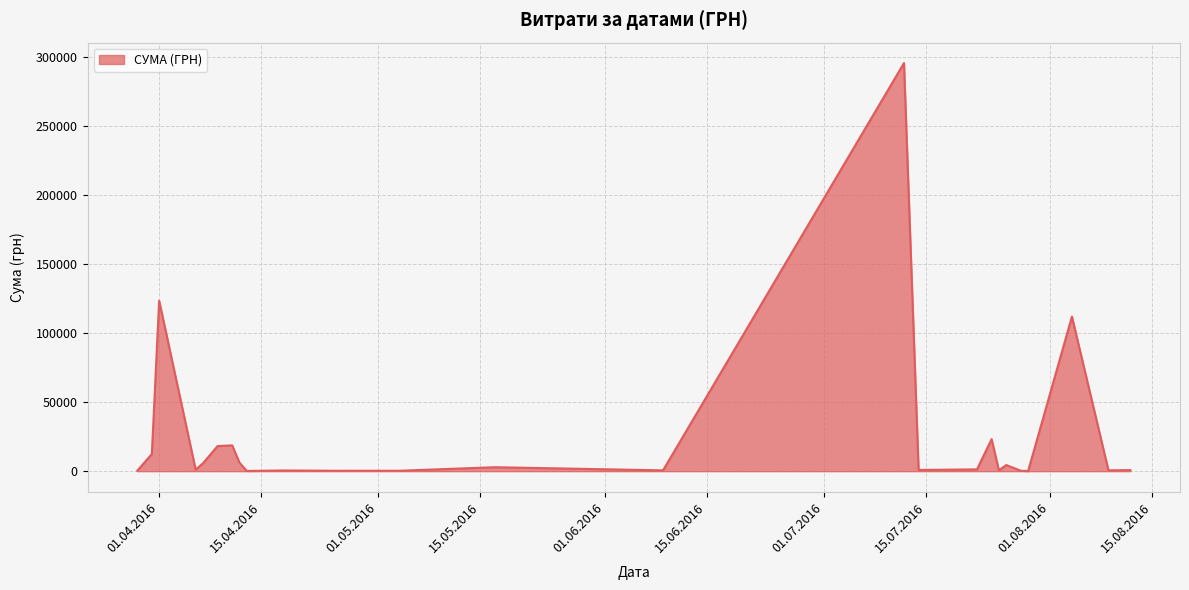

True or false: the data has more than 0 interior local peaks.

True